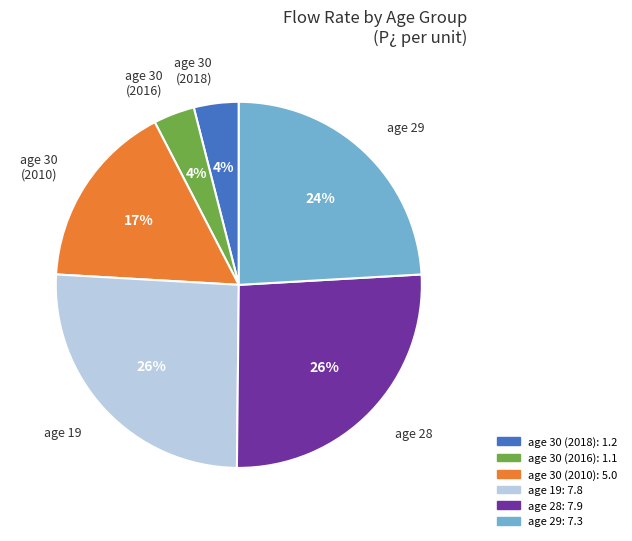

Is there a majority slice in this chart?

No